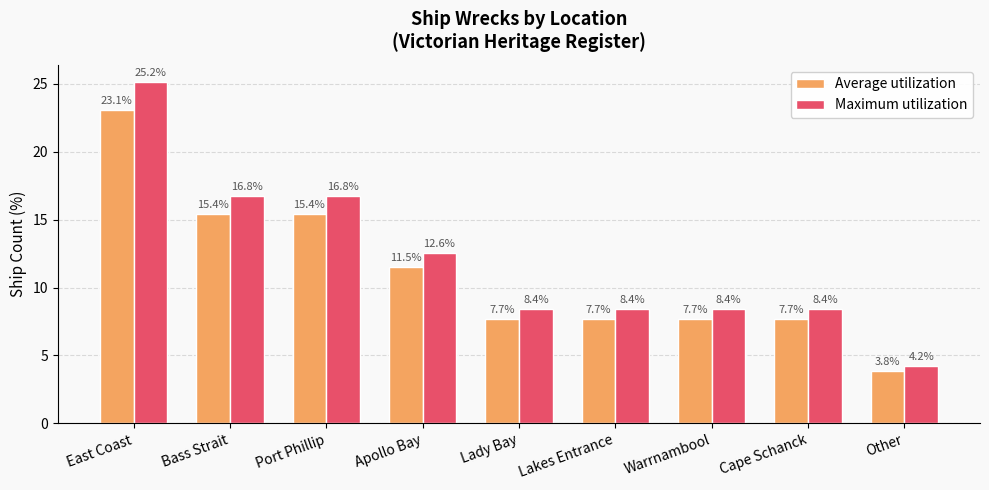

How many bars are there in total?

18